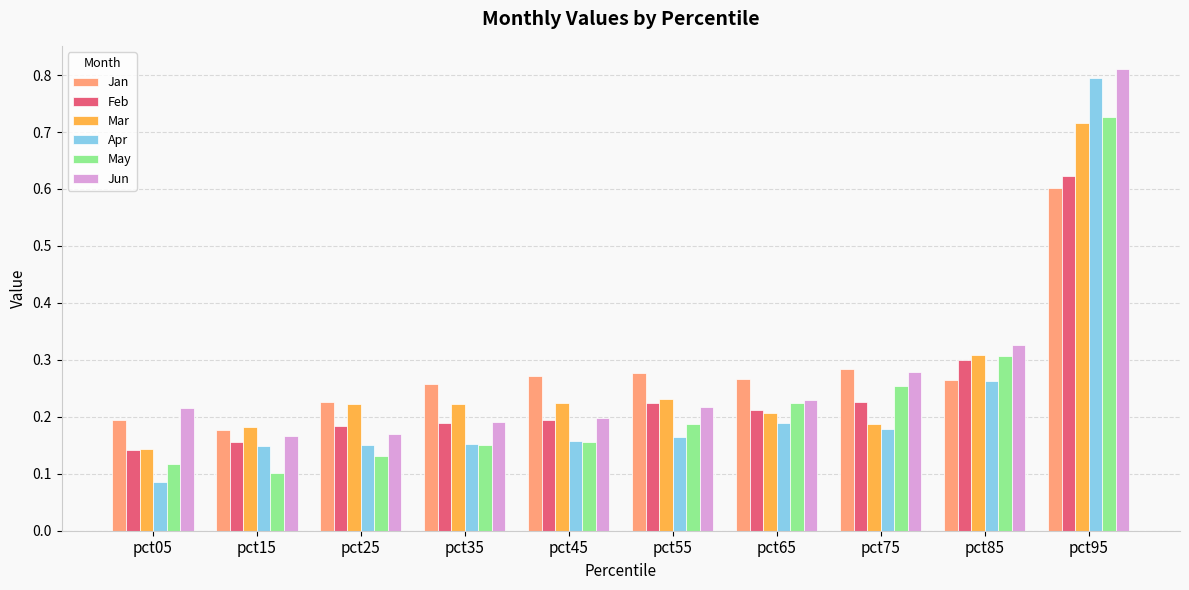

What is the difference between the maximum and second lowest values in the Mar series?

0.5